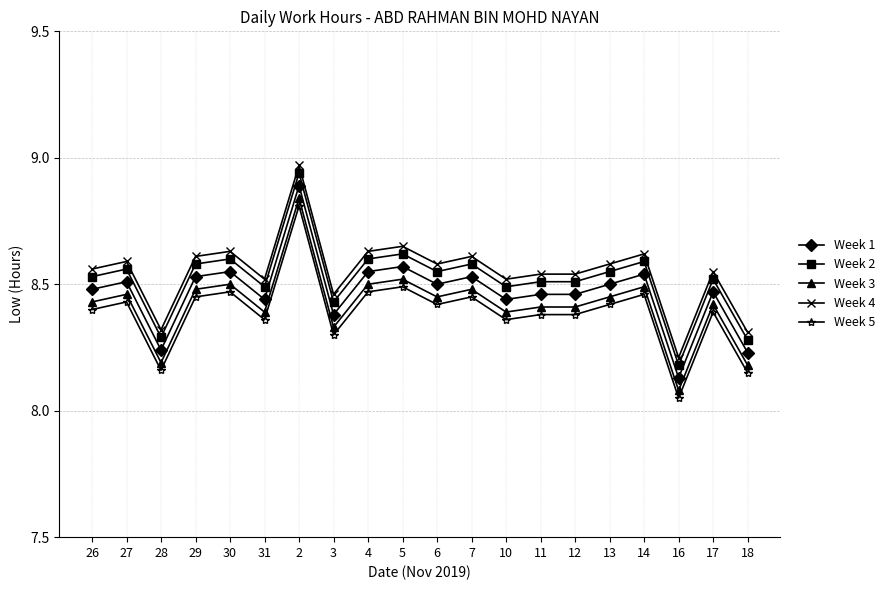

What is the sum of all Week 3 values?

168.4